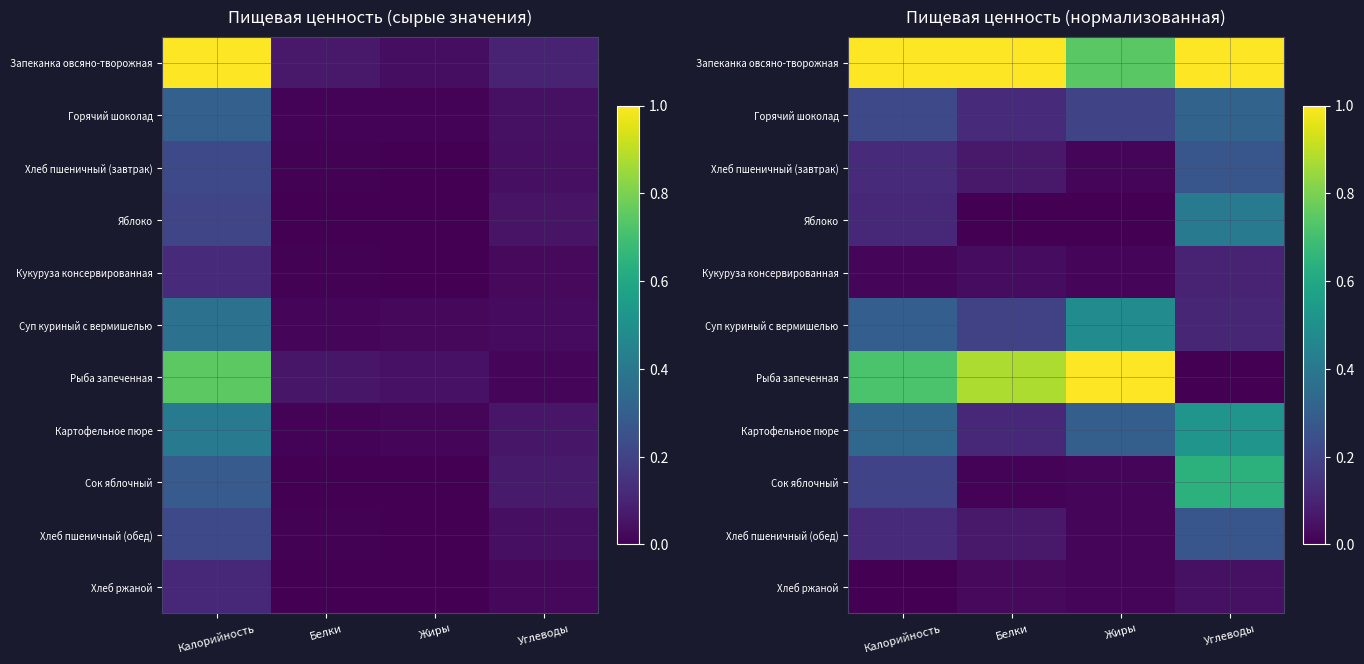

What is the average value of the Рыба запеченная series?

0.6